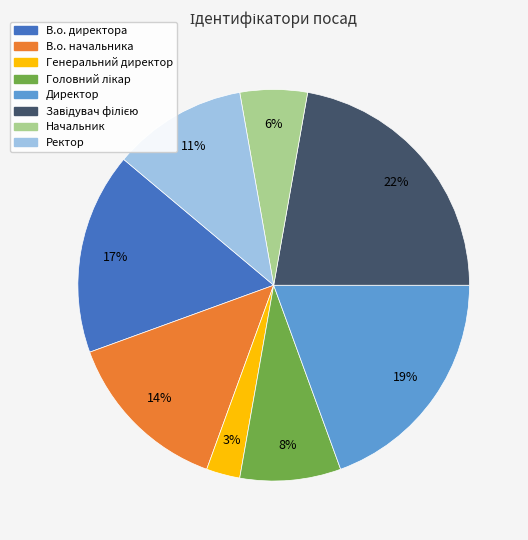

Which has a higher value, Начальник or Директор?

Директор